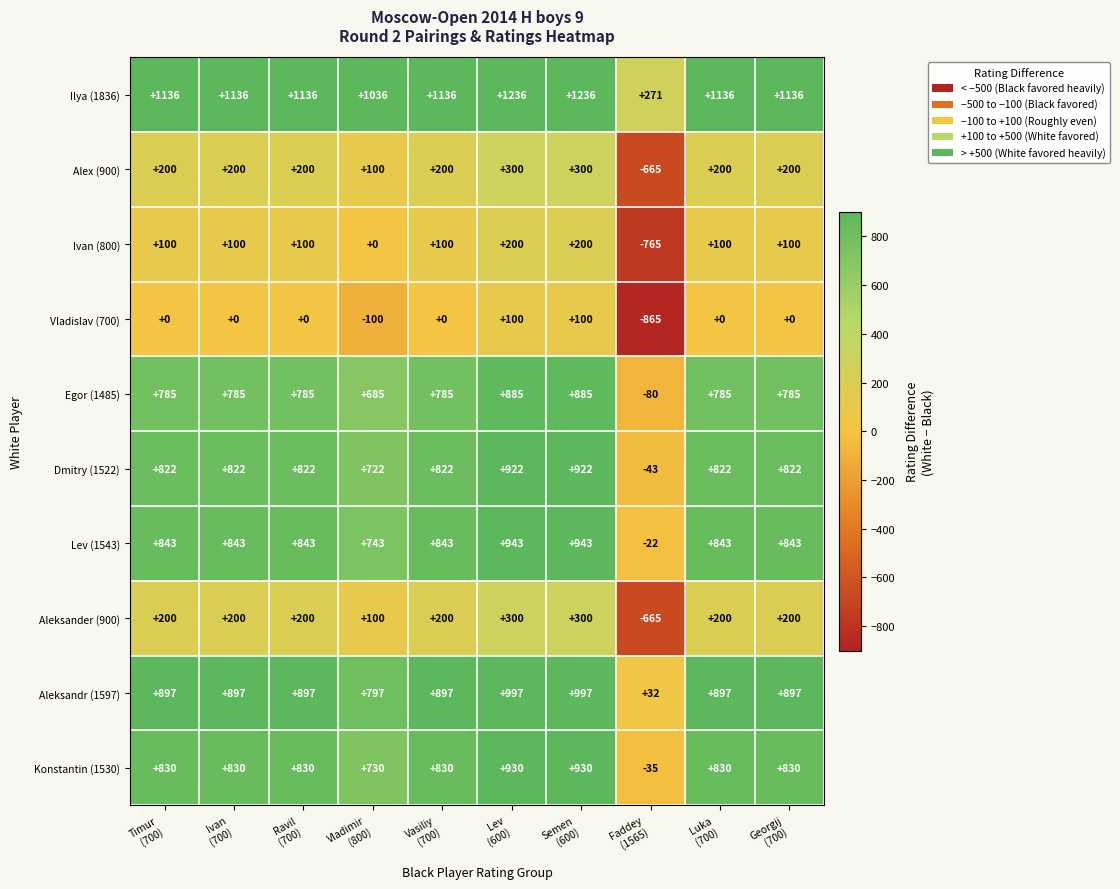

What is the difference between the maximum and minimum values in the Aleksander (900) series?

965